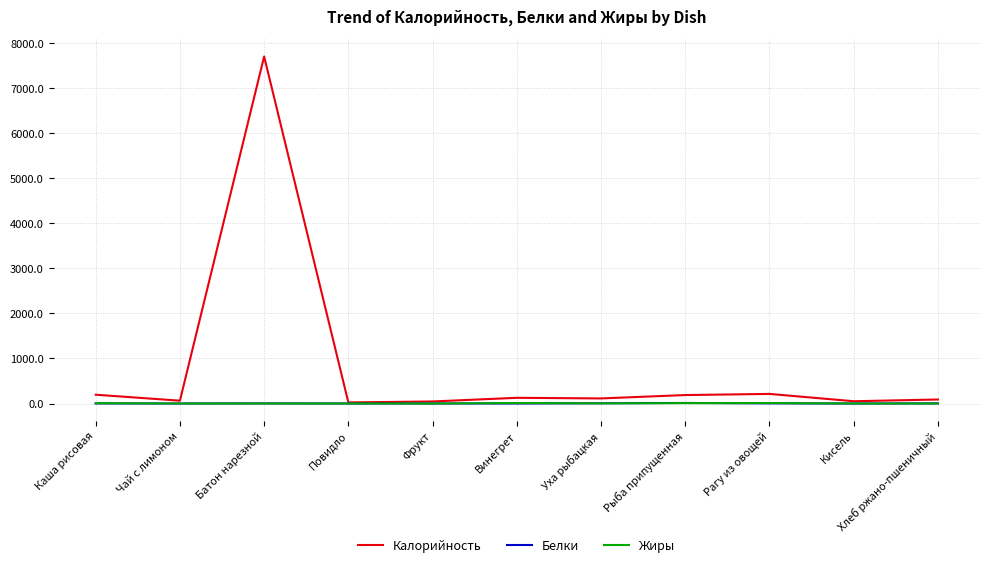

What is the sum of all Белки values?

32.0